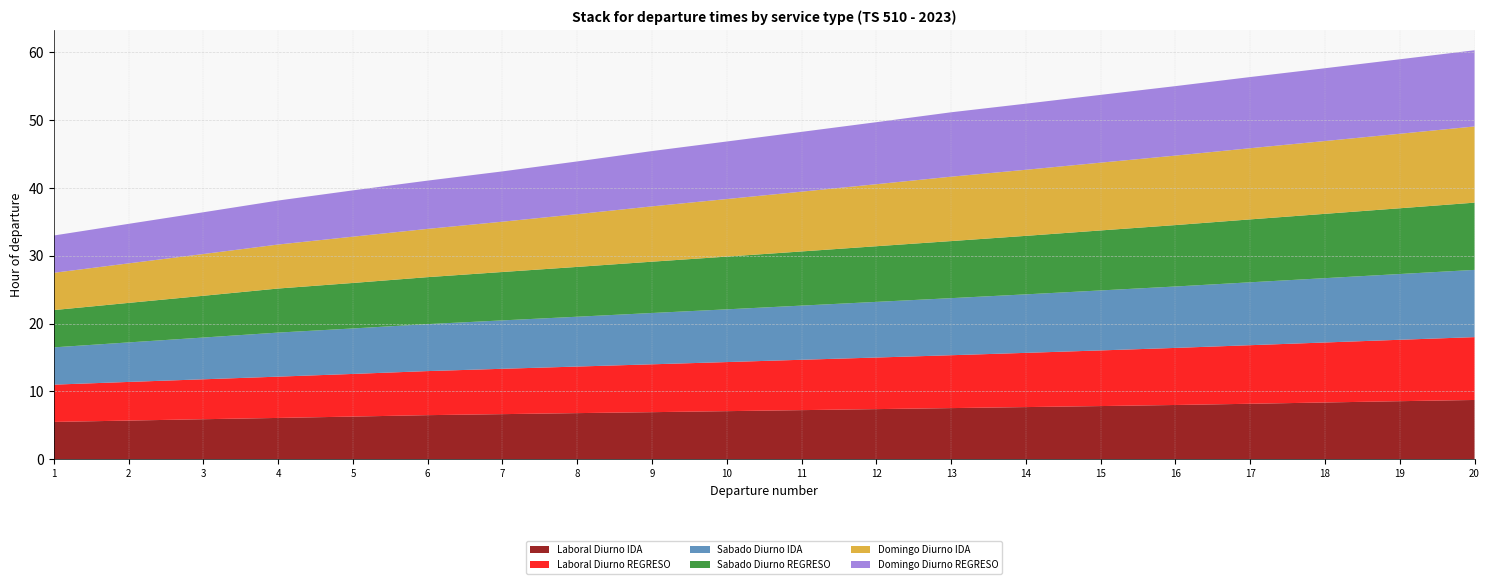

Reading right to left, what are all the values shown in this chart?

Laboral Diurno IDA: 20=8.7	19=8.6	18=8.4	17=8.2	16=8.0	15=7.8	14=7.7	13=7.5	12=7.4	11=7.2	10=7.1	9=6.9	8=6.8	7=6.7	6=6.5	5=6.3	4=6.1	3=5.9	2=5.7	1=5.5
Laboral Diurno REGRESO: 20=9.3	19=9.1	18=8.8	17=8.6	16=8.4	15=8.2	14=8.0	13=7.8	12=7.6	11=7.4	10=7.2	9=7.1	8=6.9	7=6.7	6=6.5	5=6.3	4=6.1	3=5.9	2=5.7	1=5.5
Sabado Diurno IDA: 20=9.9	19=9.7	18=9.5	17=9.3	16=9.1	15=8.8	14=8.6	13=8.4	12=8.2	11=8.0	10=7.8	9=7.6	8=7.3	7=7.1	6=6.9	5=6.7	4=6.5	3=6.2	2=5.8	1=5.5
Sabado Diurno REGRESO: 20=9.9	19=9.7	18=9.5	17=9.3	16=9.1	15=8.8	14=8.6	13=8.4	12=8.2	11=8.0	10=7.8	9=7.6	8=7.3	7=7.1	6=6.9	5=6.7	4=6.5	3=6.2	2=5.8	1=5.5
Domingo Diurno IDA: 20=11.2	19=11.0	18=10.7	17=10.5	16=10.2	15=10.0	14=9.8	13=9.5	12=9.2	11=8.8	10=8.5	9=8.2	8=7.8	7=7.4	6=7.1	5=6.8	4=6.5	3=6.2	2=5.8	1=5.5
Domingo Diurno REGRESO: 20=11.2	19=11.0	18=10.7	17=10.5	16=10.2	15=10.0	14=9.8	13=9.5	12=9.2	11=8.8	10=8.5	9=8.2	8=7.8	7=7.4	6=7.1	5=6.8	4=6.5	3=6.2	2=5.8	1=5.5